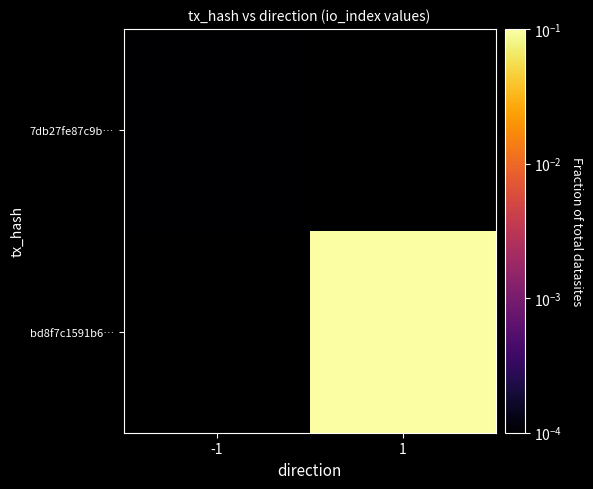

At how many categories does at least one series exceed 0?

2